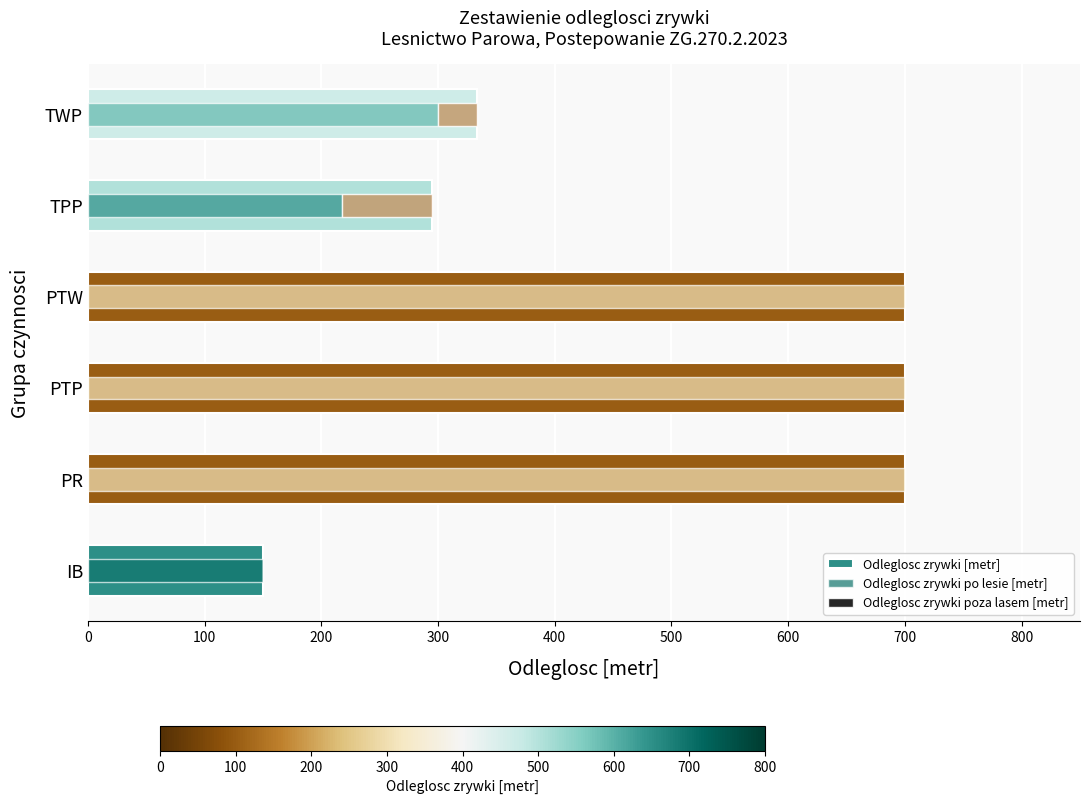

What are all the series names shown in the legend?

Odleglosc zrywki [metr], Odleglosc zrywki po lesie [metr], Odleglosc zrywki poza lasem [metr]